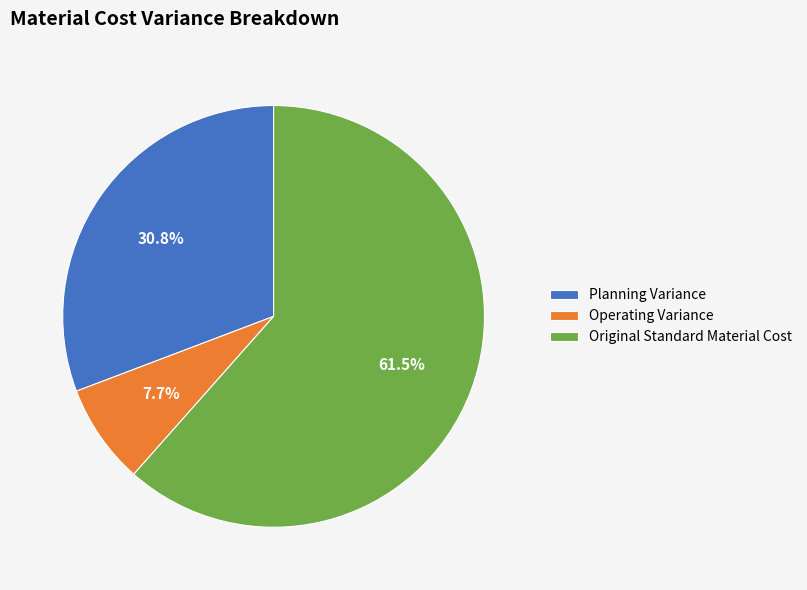

What percentage do Operating Variance and Planning Variance together represent?

38.5%